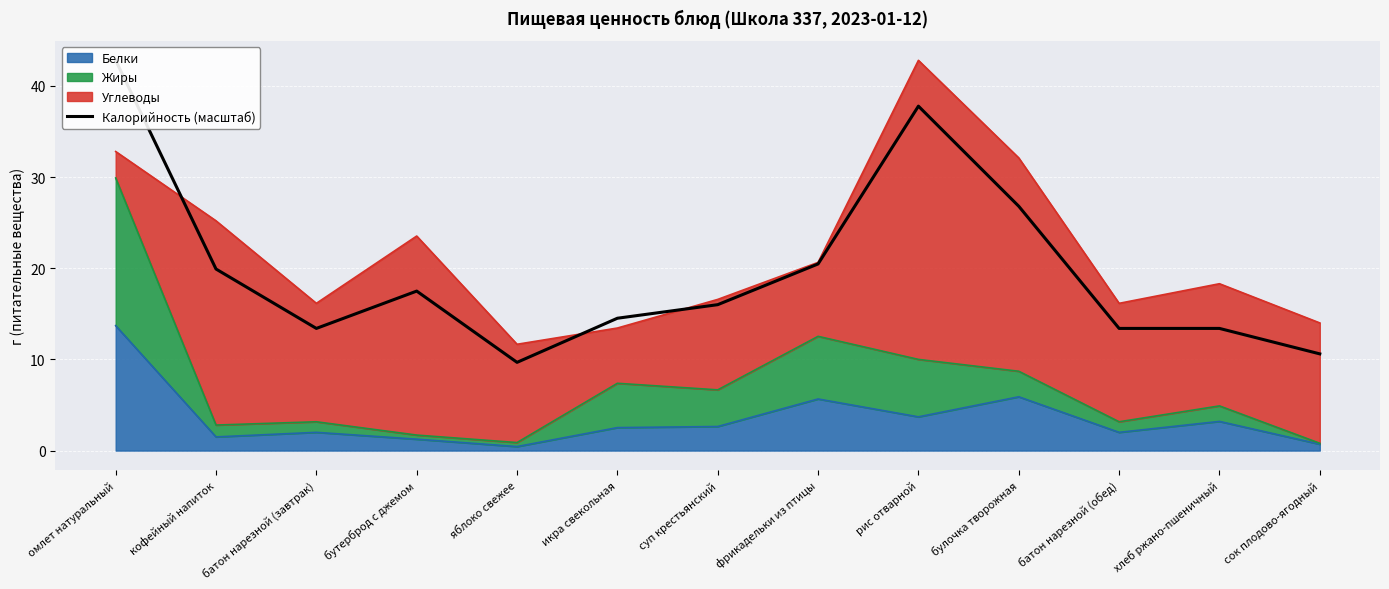

True or false: the data shows 17.5 at бутерброд с джемом.

True